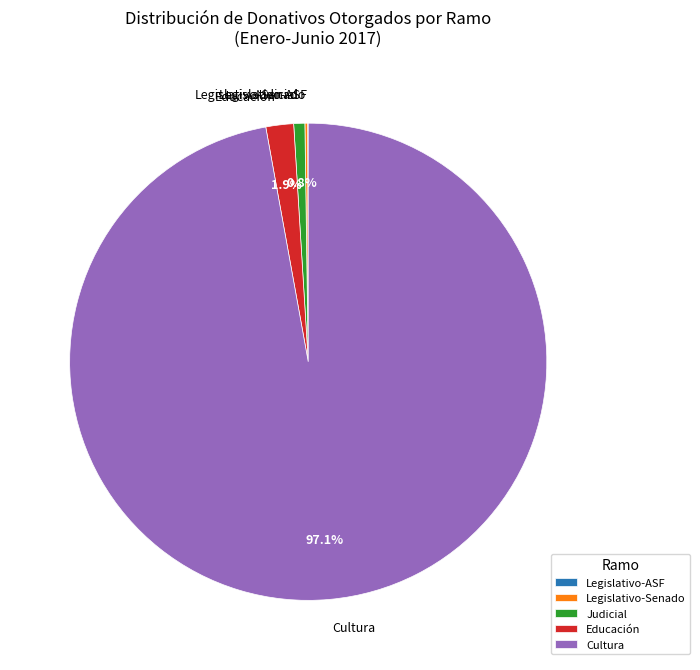

Which slice is the largest?

Cultura